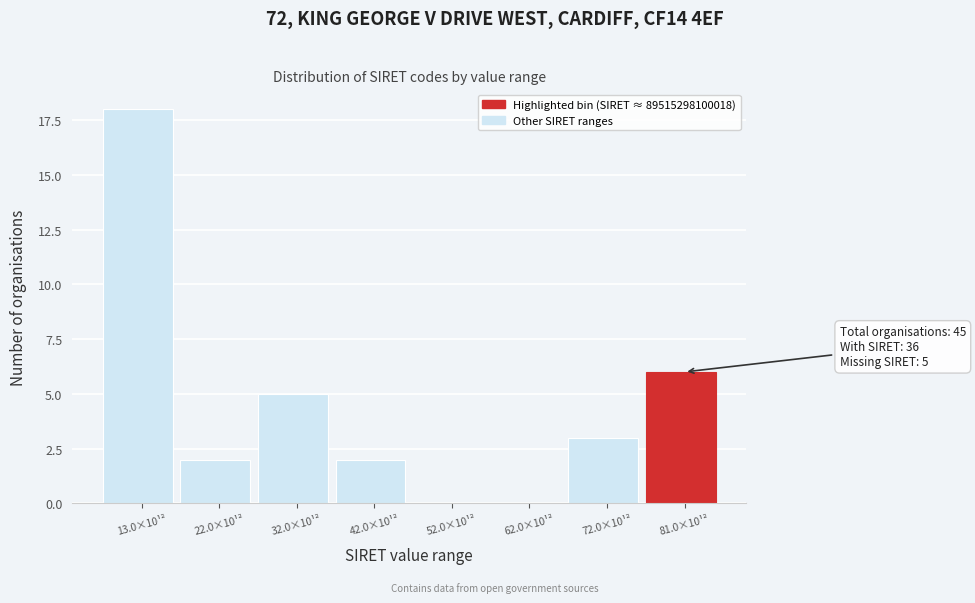

Reading left to right, extract all data points from this chart.

13.0×10¹²=18	22.0×10¹²=2	32.0×10¹²=5	42.0×10¹²=2	52.0×10¹²=0	62.0×10¹²=0	72.0×10¹²=3	81.0×10¹²=6